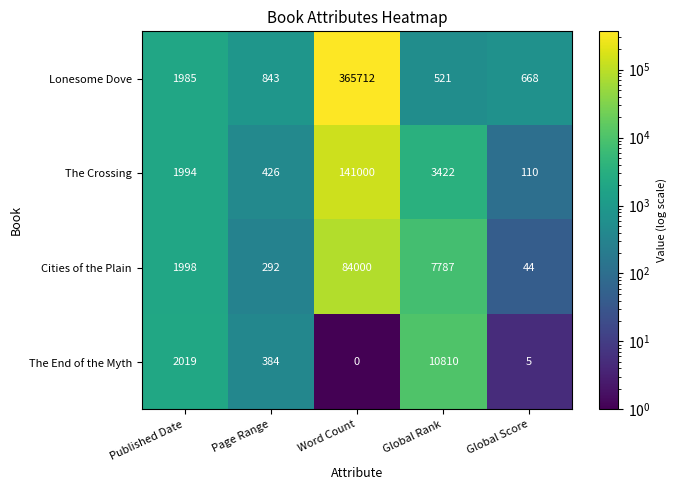

At which category is the sum across all series the highest?

Word Count